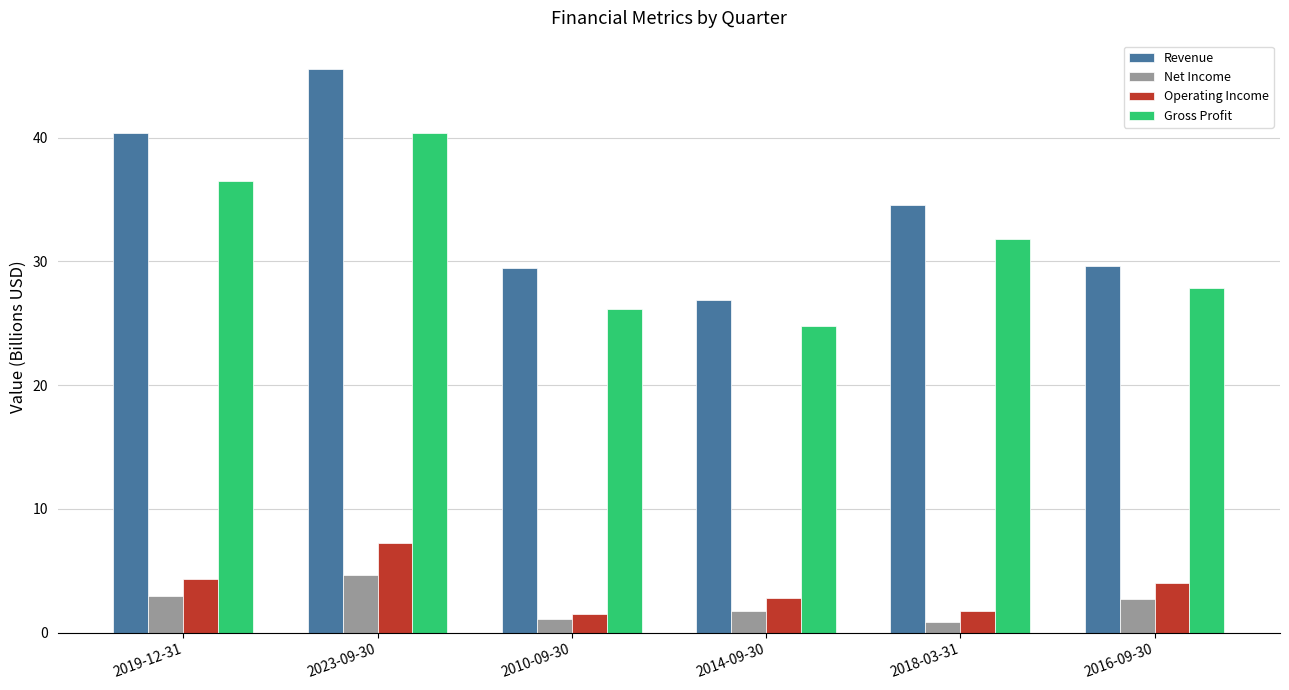

Reading left to right, list all the values displayed in this chart.

Revenue: 2019-12-31=40.4	2023-09-30=45.5	2010-09-30=29.4	2014-09-30=26.9	2018-03-31=34.6	2016-09-30=29.7
Net Income: 2019-12-31=2.9	2023-09-30=4.7	2010-09-30=1.1	2014-09-30=1.7	2018-03-31=0.9	2016-09-30=2.7
Operating Income: 2019-12-31=4.4	2023-09-30=7.3	2010-09-30=1.5	2014-09-30=2.8	2018-03-31=1.7	2016-09-30=4.1
Gross Profit: 2019-12-31=36.5	2023-09-30=40.4	2010-09-30=26.2	2014-09-30=24.7	2018-03-31=31.8	2016-09-30=27.8